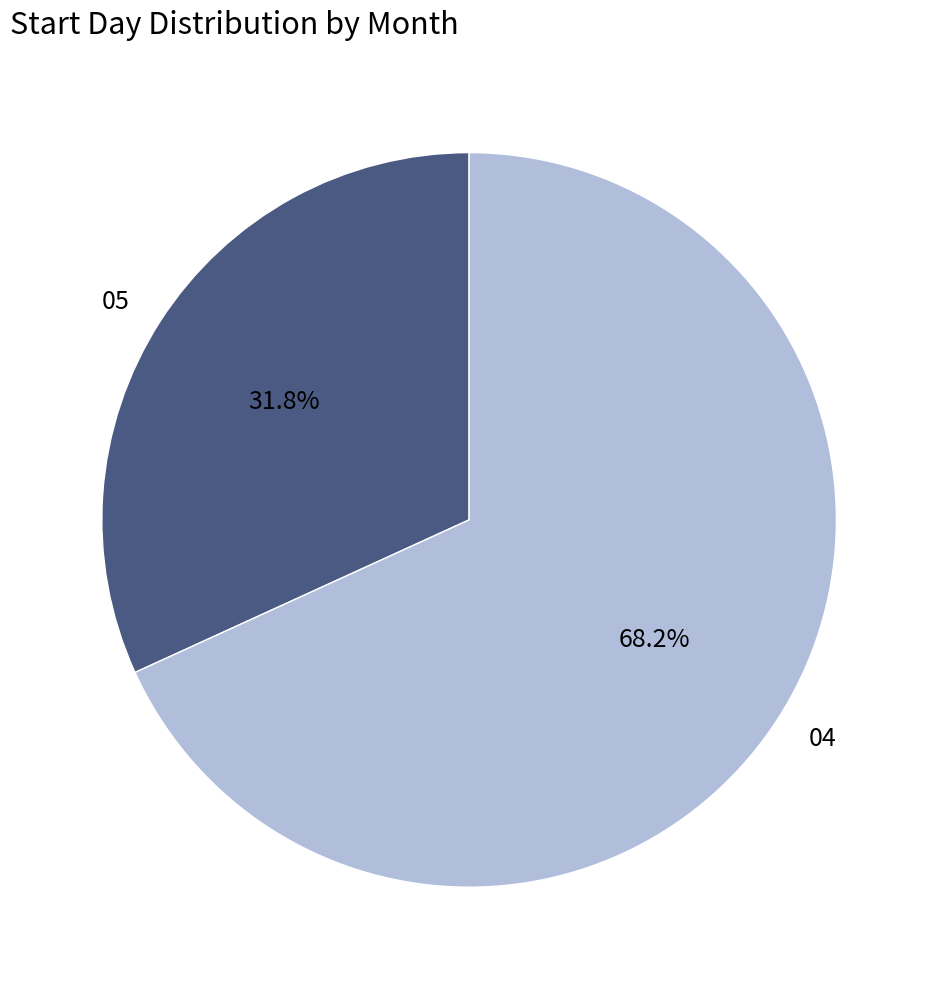

Which category has the biggest portion of the pie?

04